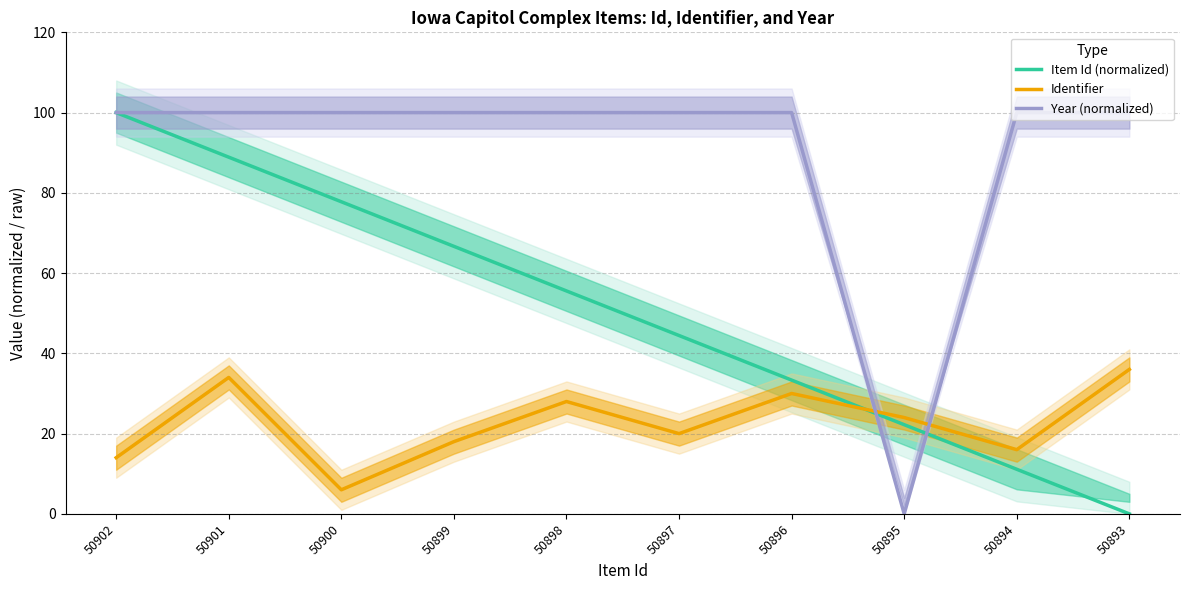

Which series has the widest spread of values?

Item Id (normalized)